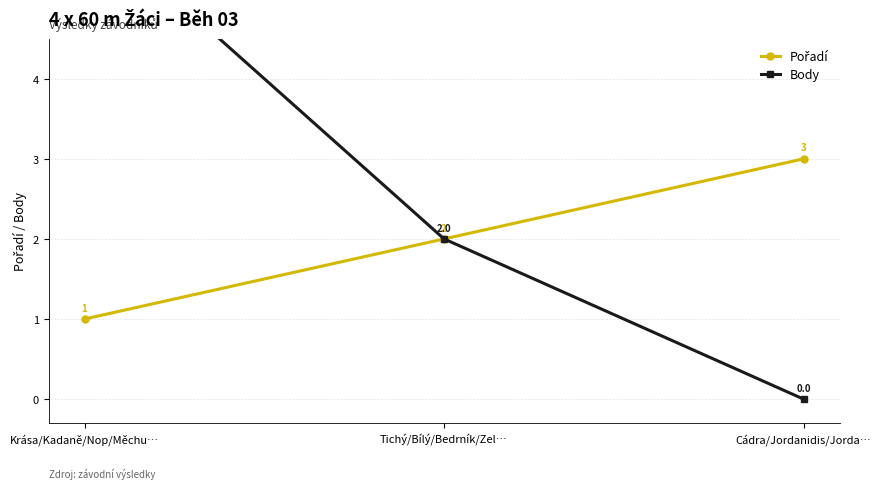

At which label does Body first exceed 2?

Krása/Kadaně/Nop/Měchu…